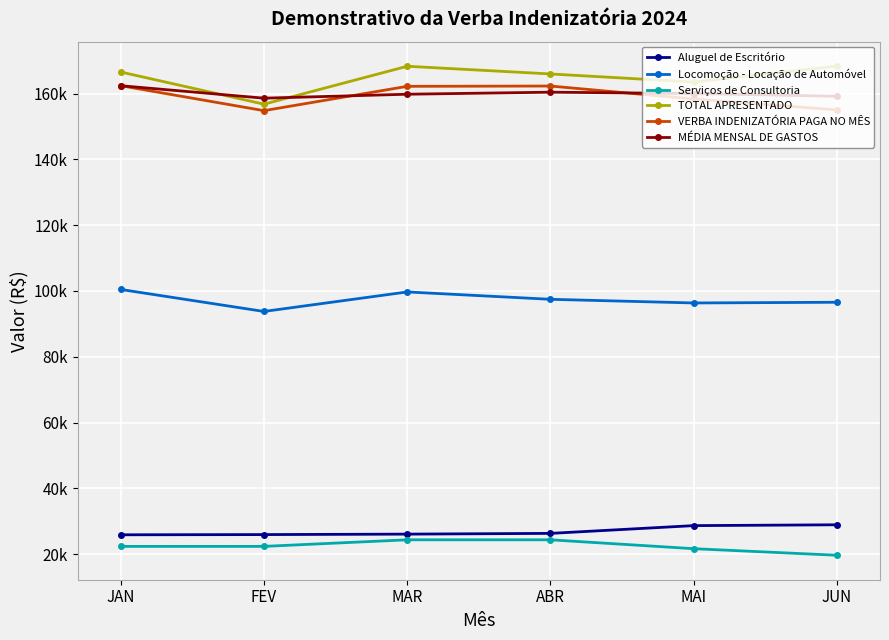

Which has a higher value, JAN or JUN?

JUN